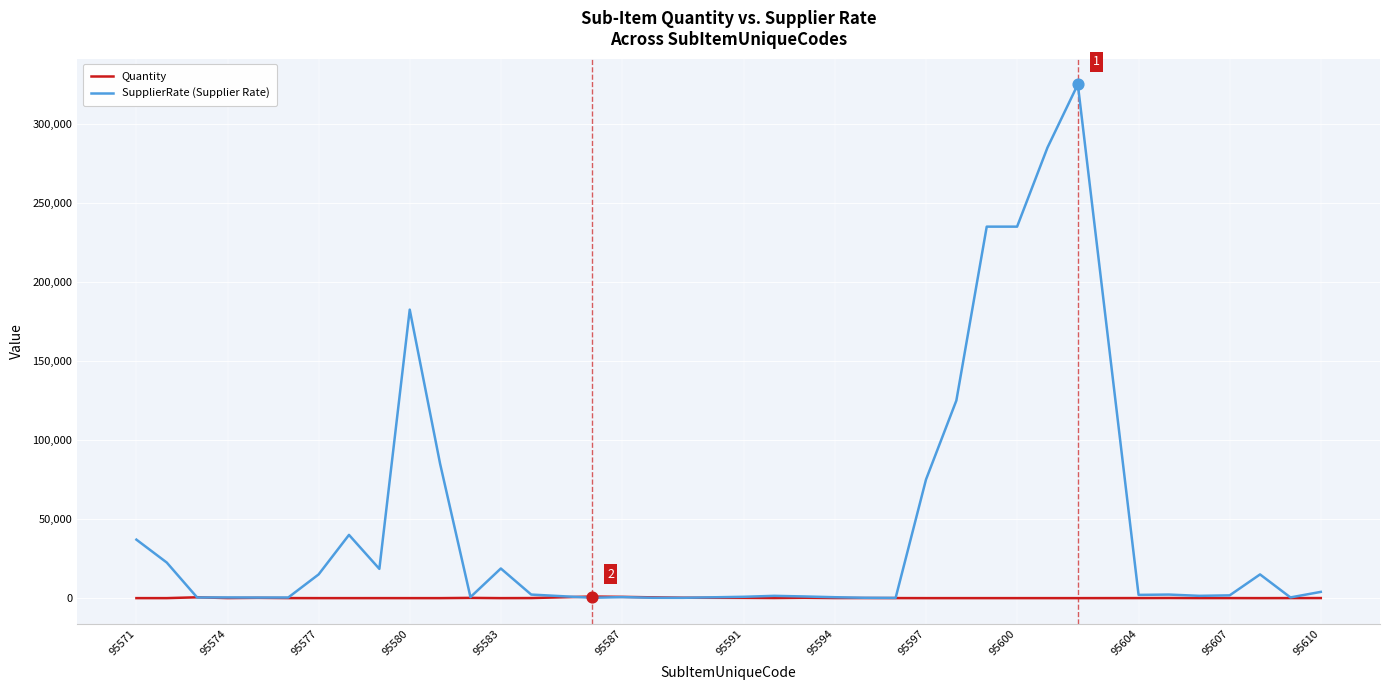

Which series has the largest range (max minus min)?

SupplierRate (Supplier Rate)